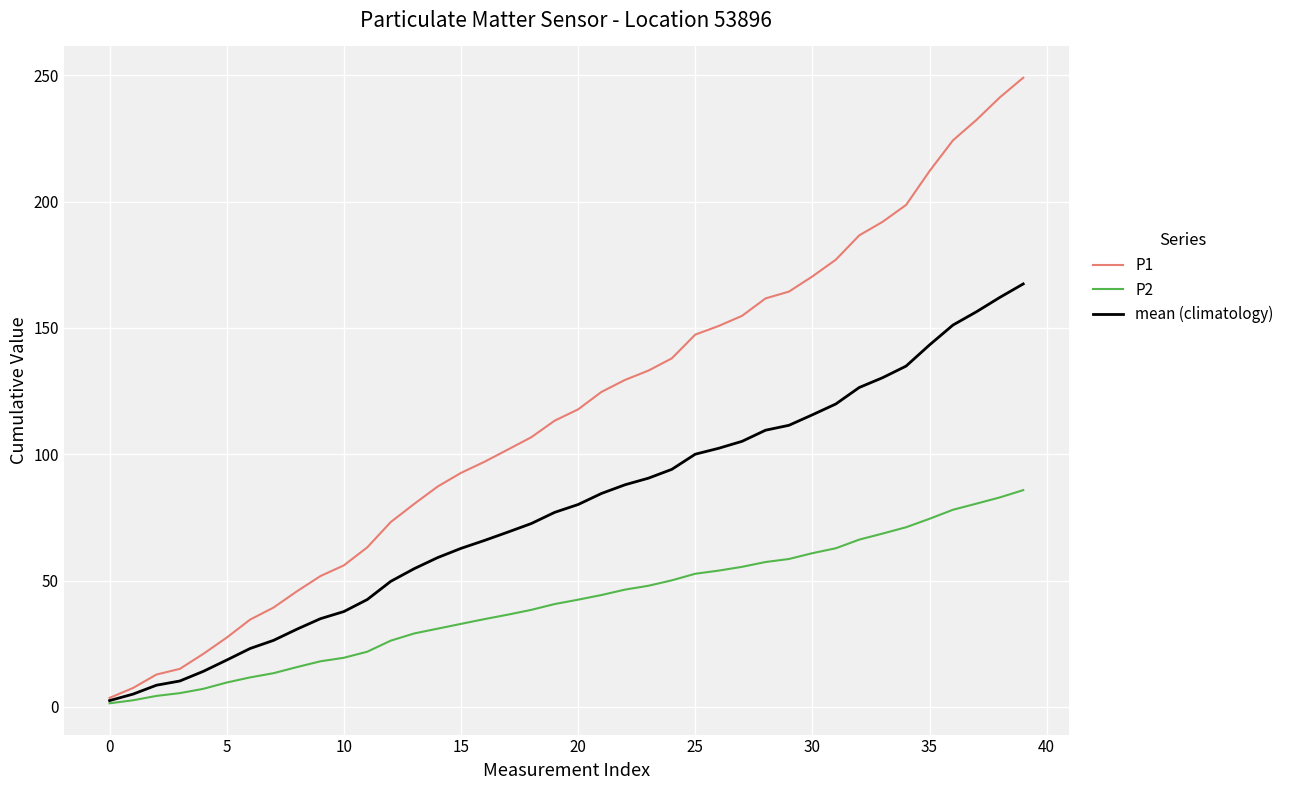

Which series has the largest range (max minus min)?

P1